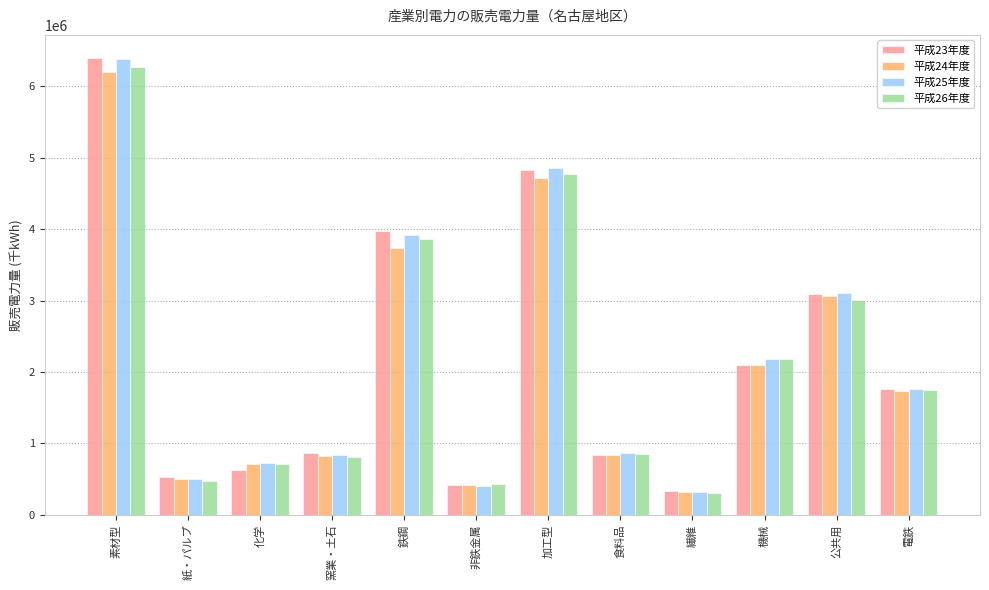

Which category has the highest value in the 平成24年度 series?

素材型